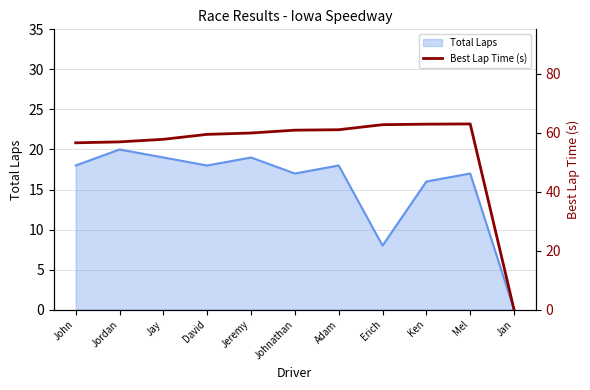

Which label corresponds to the largest value in the chart?

Mel